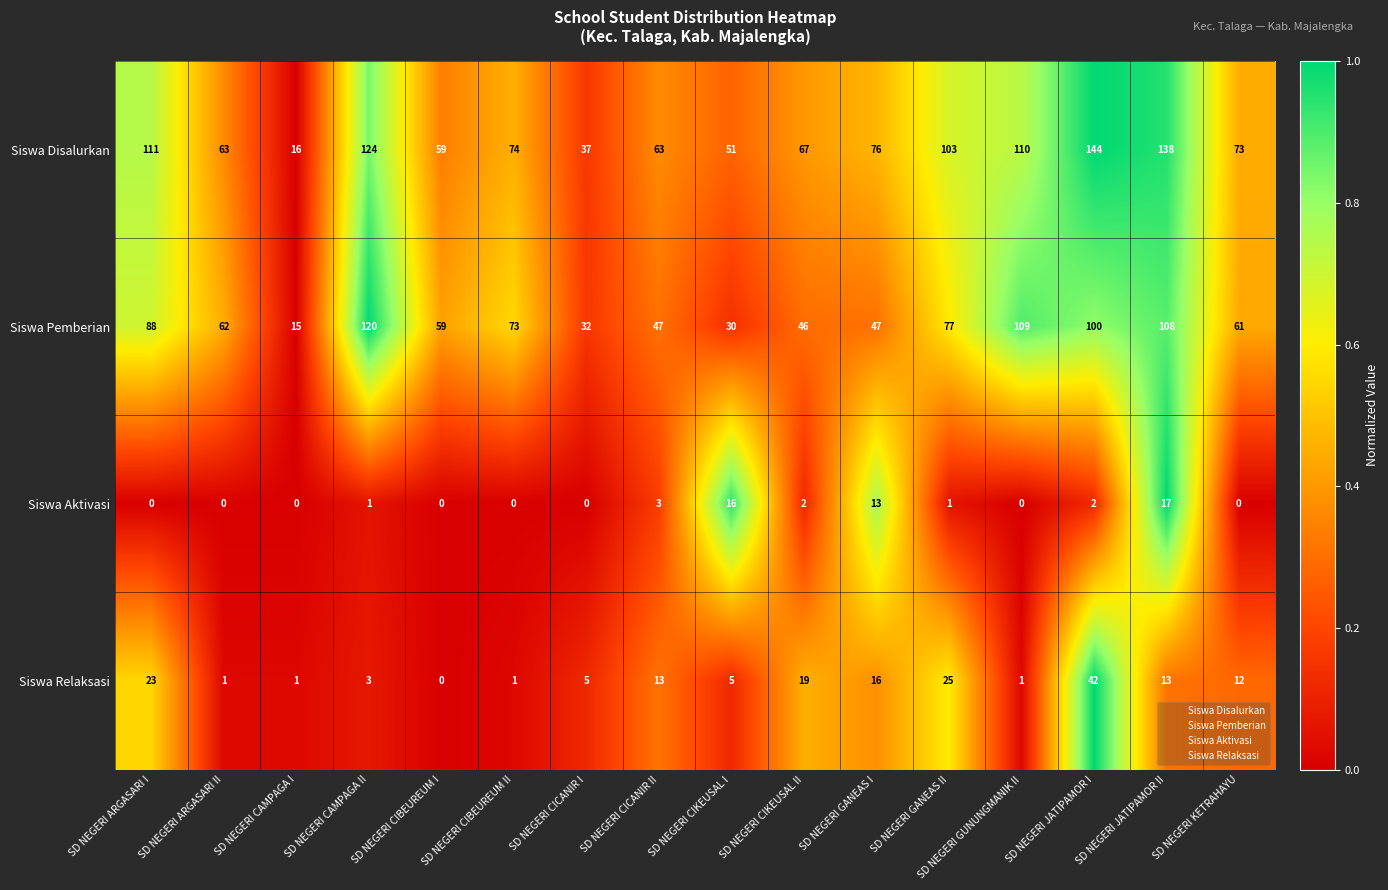

What is the sum of all Siswa Aktivasi values?

55